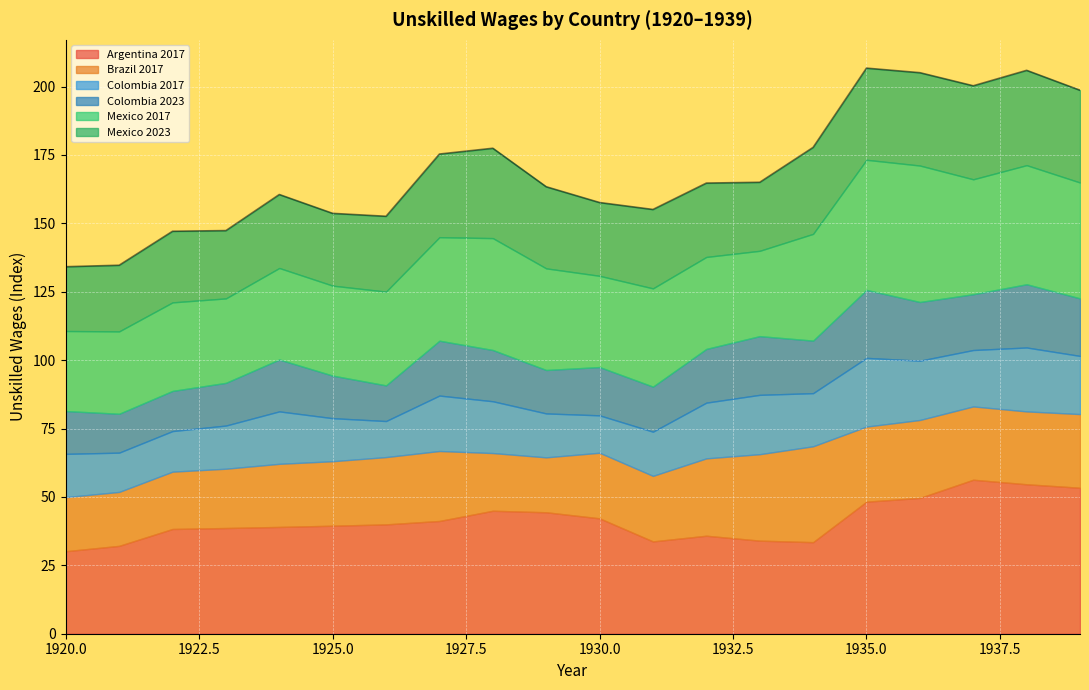

What is the lowest value of the Argentina 2017 series?

30.2